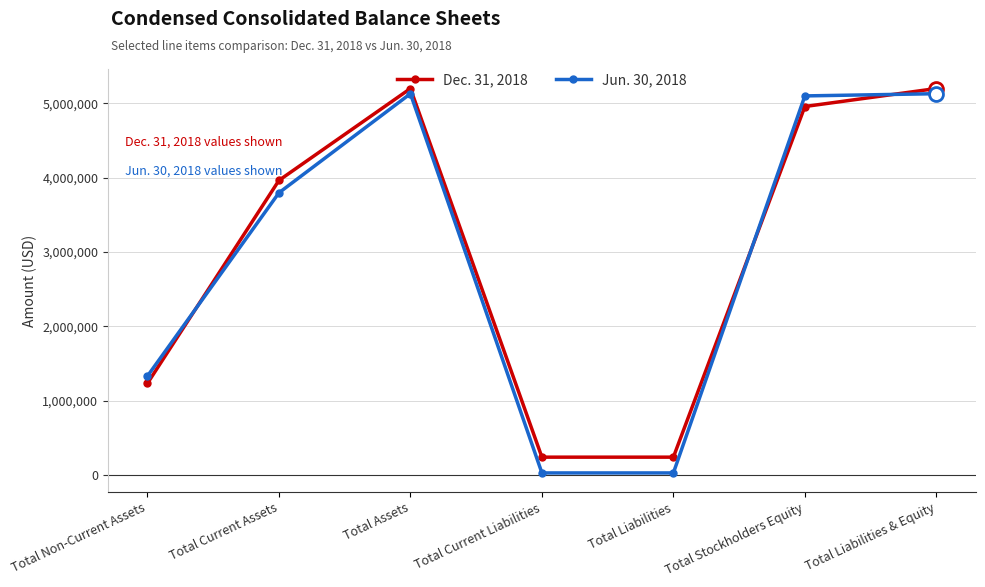

The Dec. 31, 2018 series shows 625251 at Total Non-Current Assets. True or false?

False